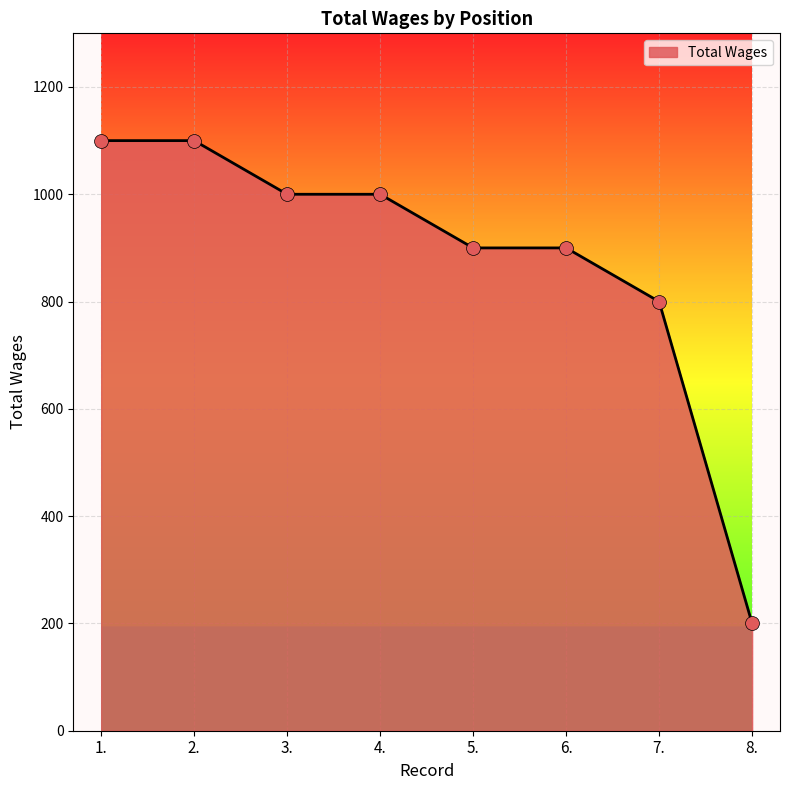

What is the change in value from 2. to 4.?

-100